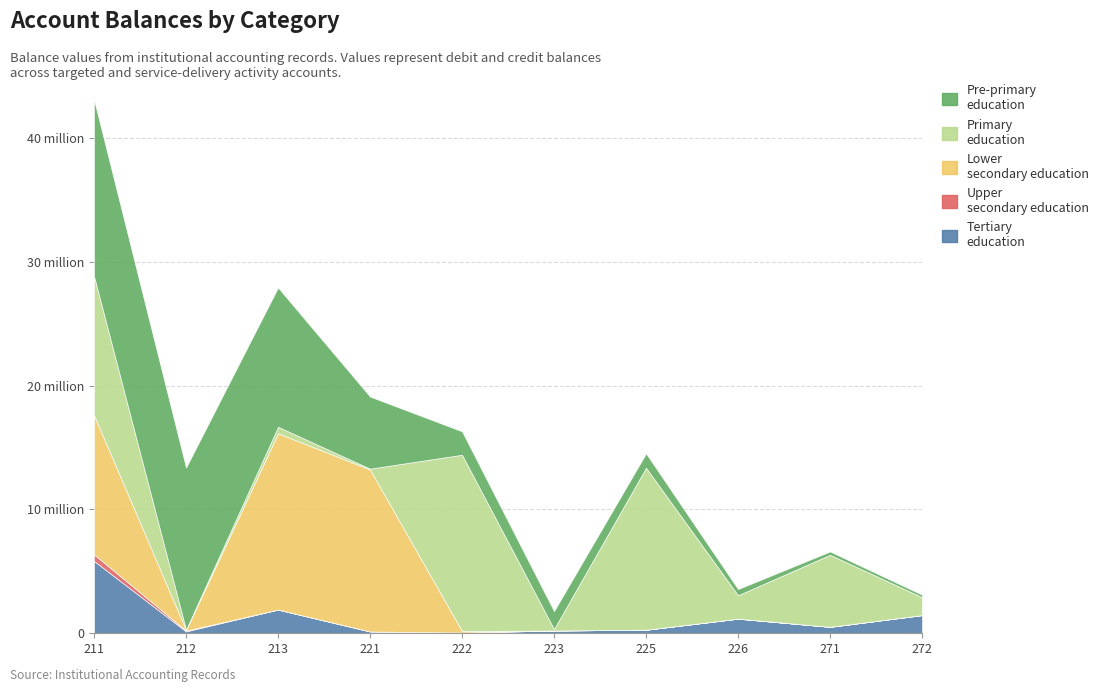

What value does the Primary education series have at 222?

14249452.6